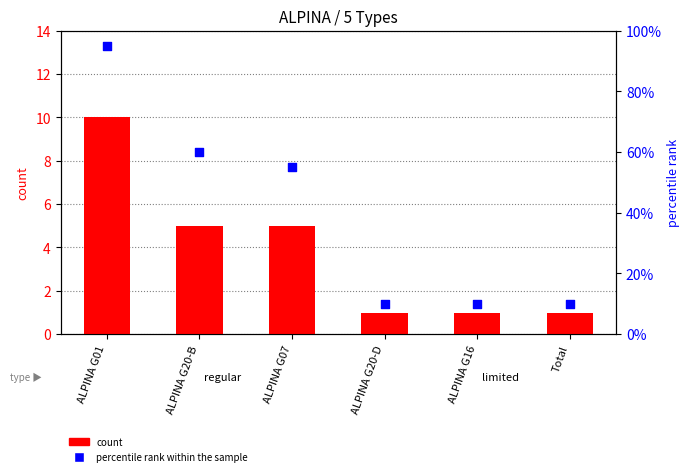

Which series has the largest total across all categories?

percentile rank within the sample